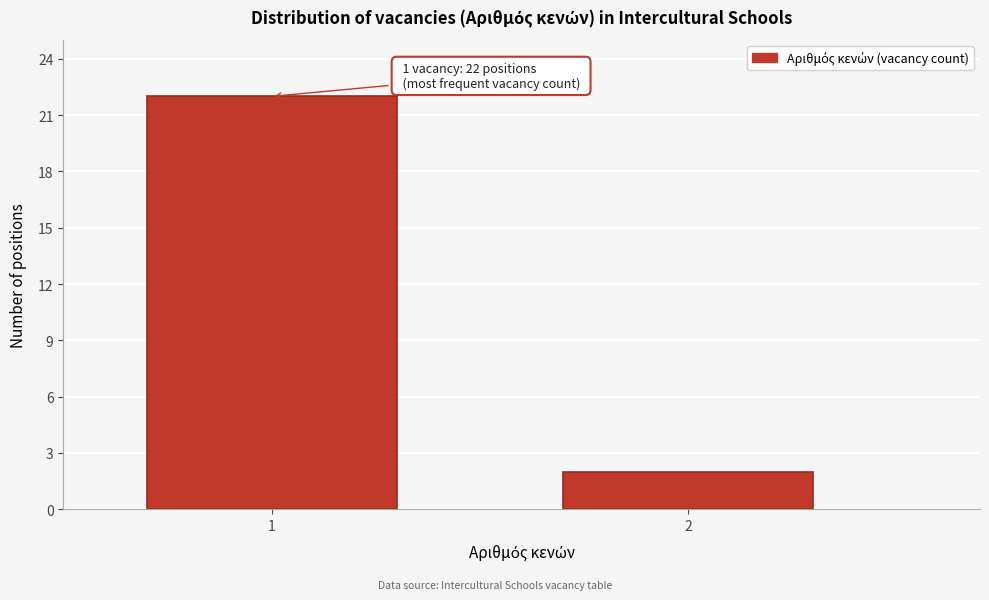

Reading left to right, what are all the values shown in this chart?

22	2